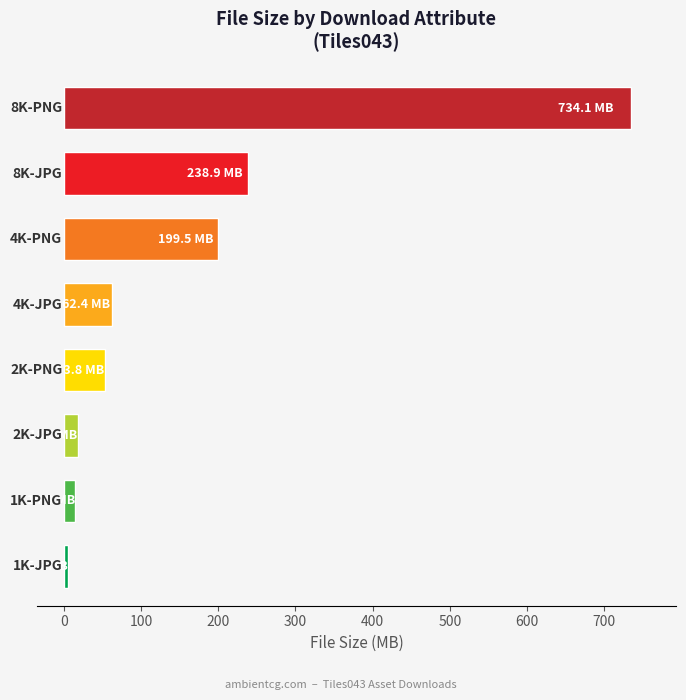

What is the difference between the second highest and minimum values?

233.2